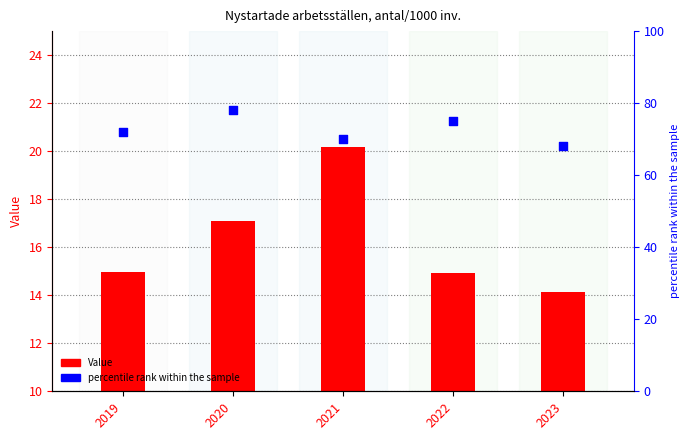

Is the value of Value at 2021 greater than the value of percentile rank within the sample at 2019?

No